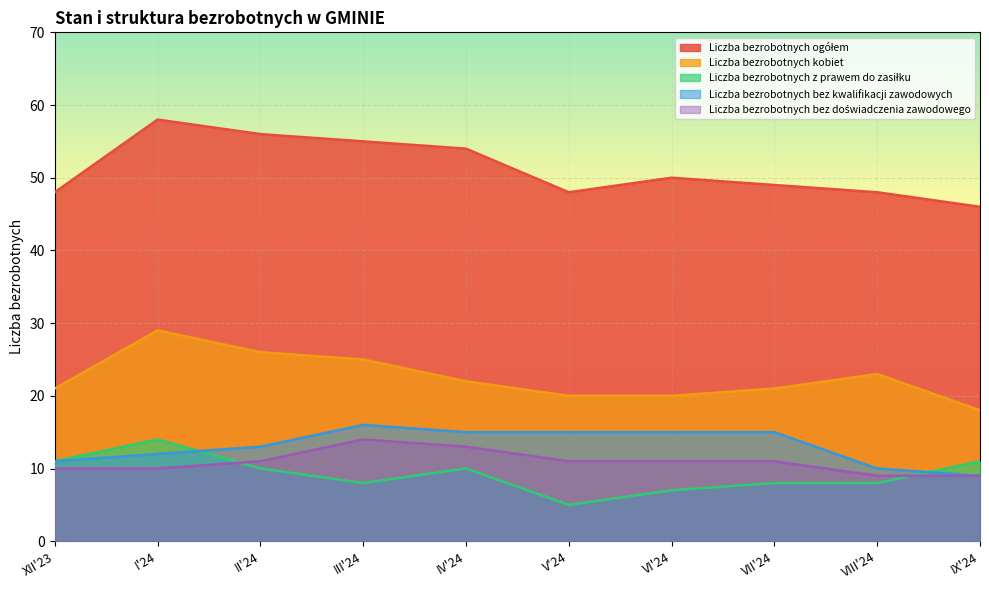

What is the sum of all Liczba bezrobotnych bez doświadczenia zawodowego values?

109